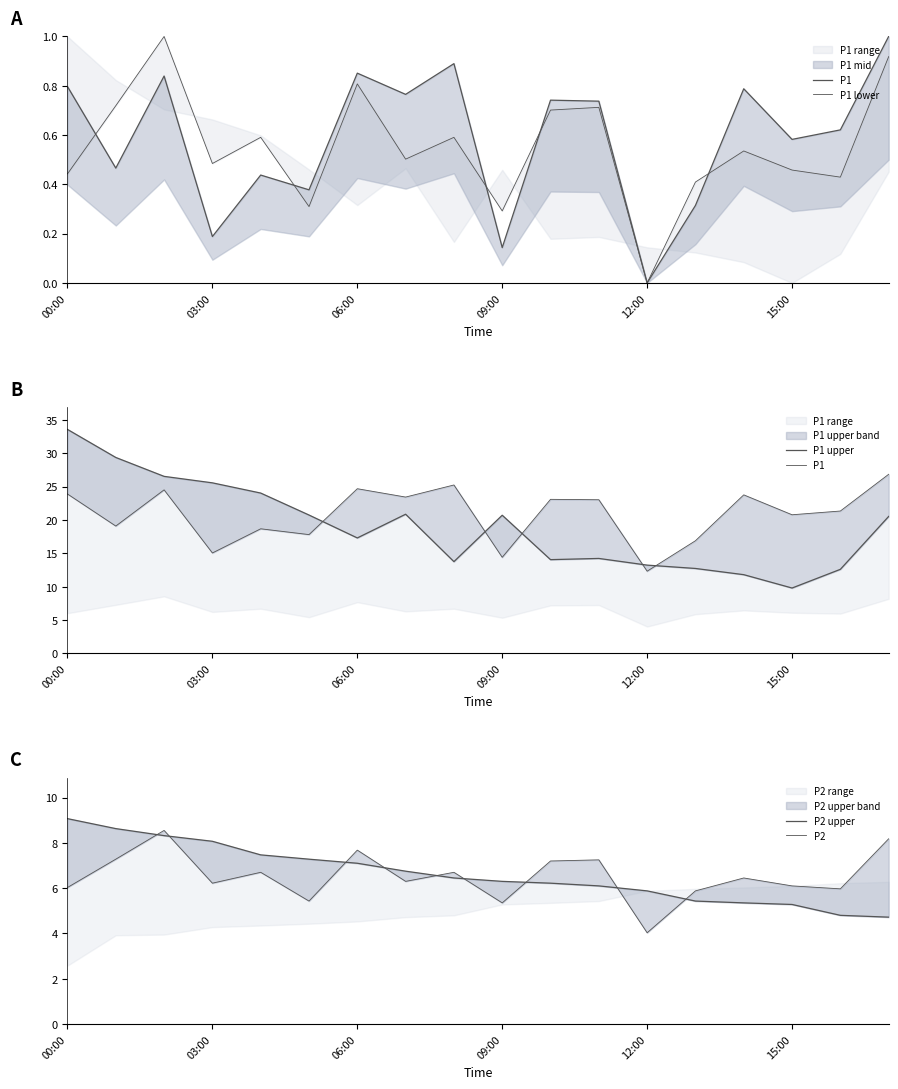

What is the value of the P2 upper point at the 6th from the left?

7.3